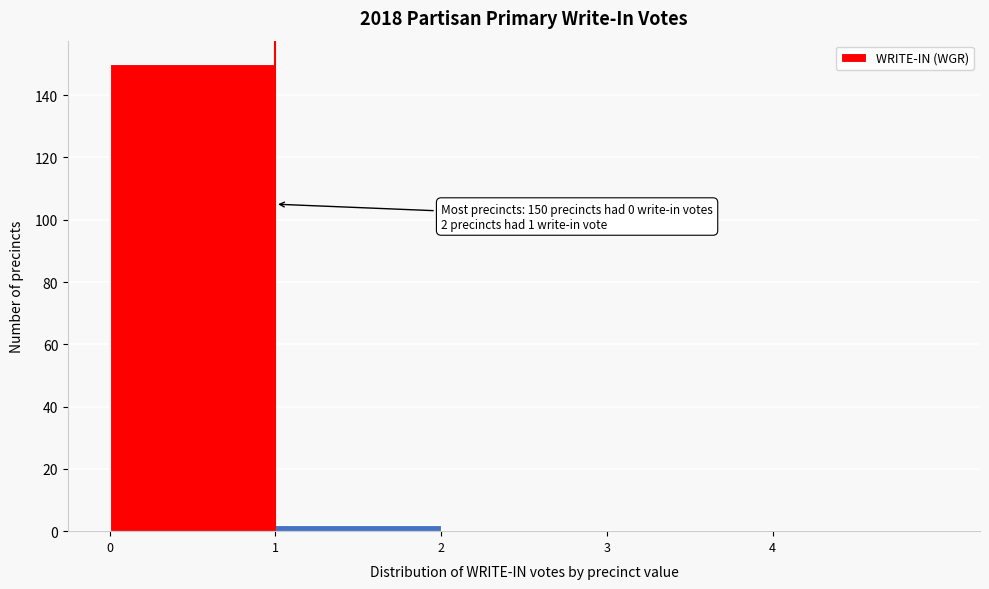

Which range on the x-axis has the tallest bar?

0 to 1